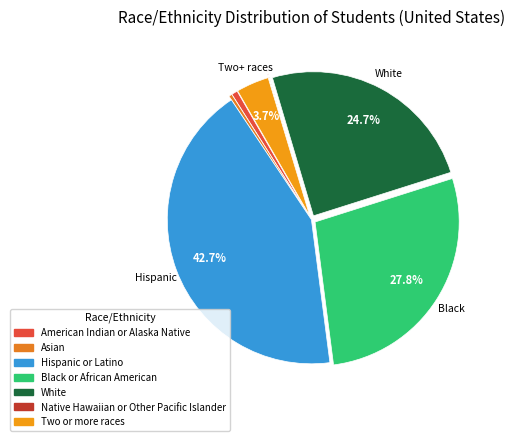

What percentage is the White slice, to the nearest percent?

25%